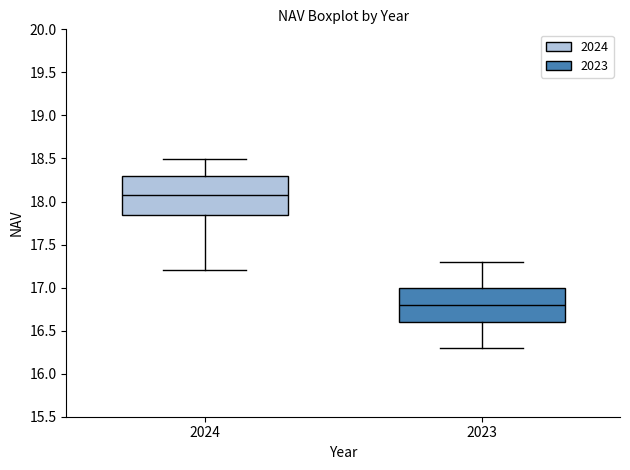

Which box has the lowest median line?

2023